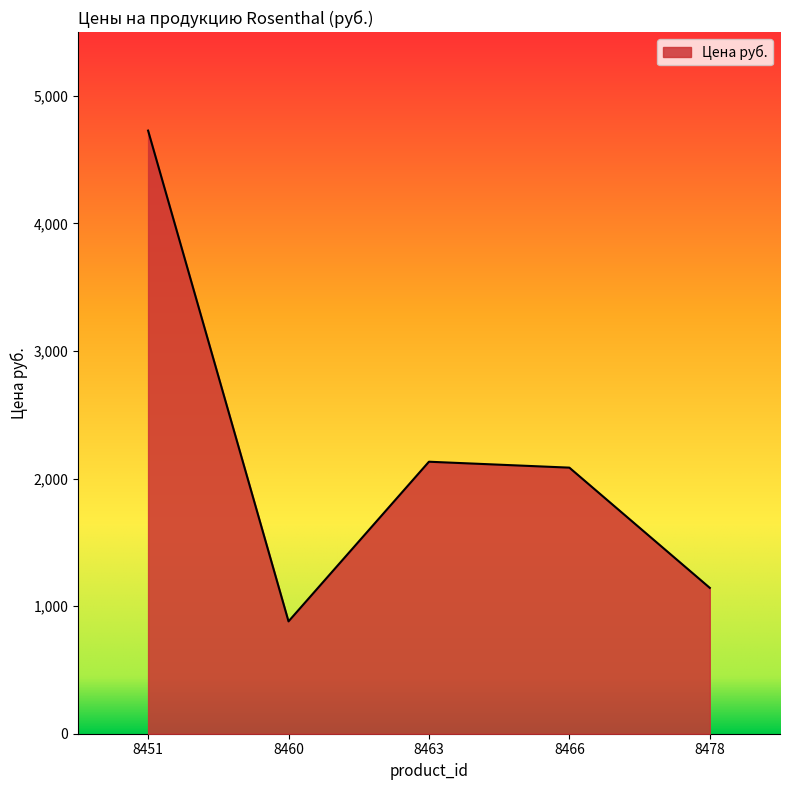

Reading left to right, extract all data points from this chart.

4727.7	880.6	2132.1	2085.7	1143.3